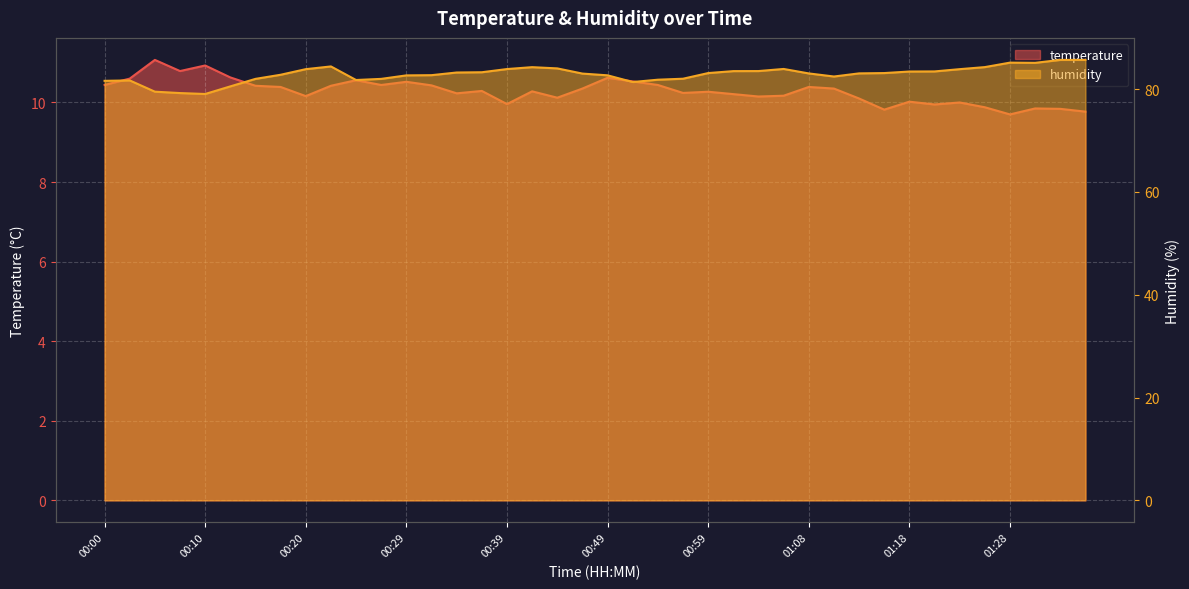

True or false: humidity and temperature intersect in this chart.

False